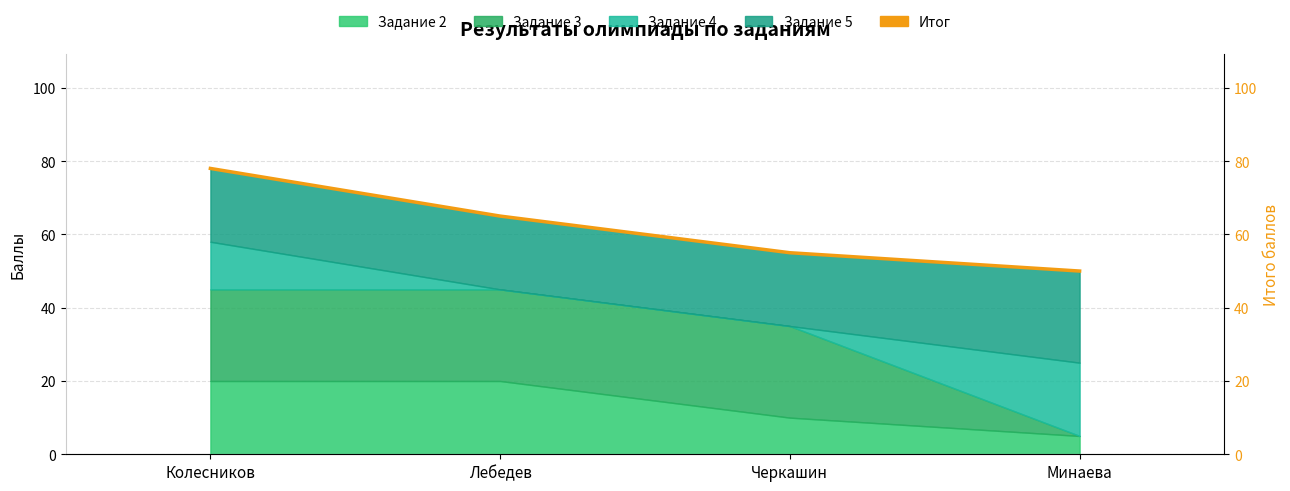

What is the average value?

62